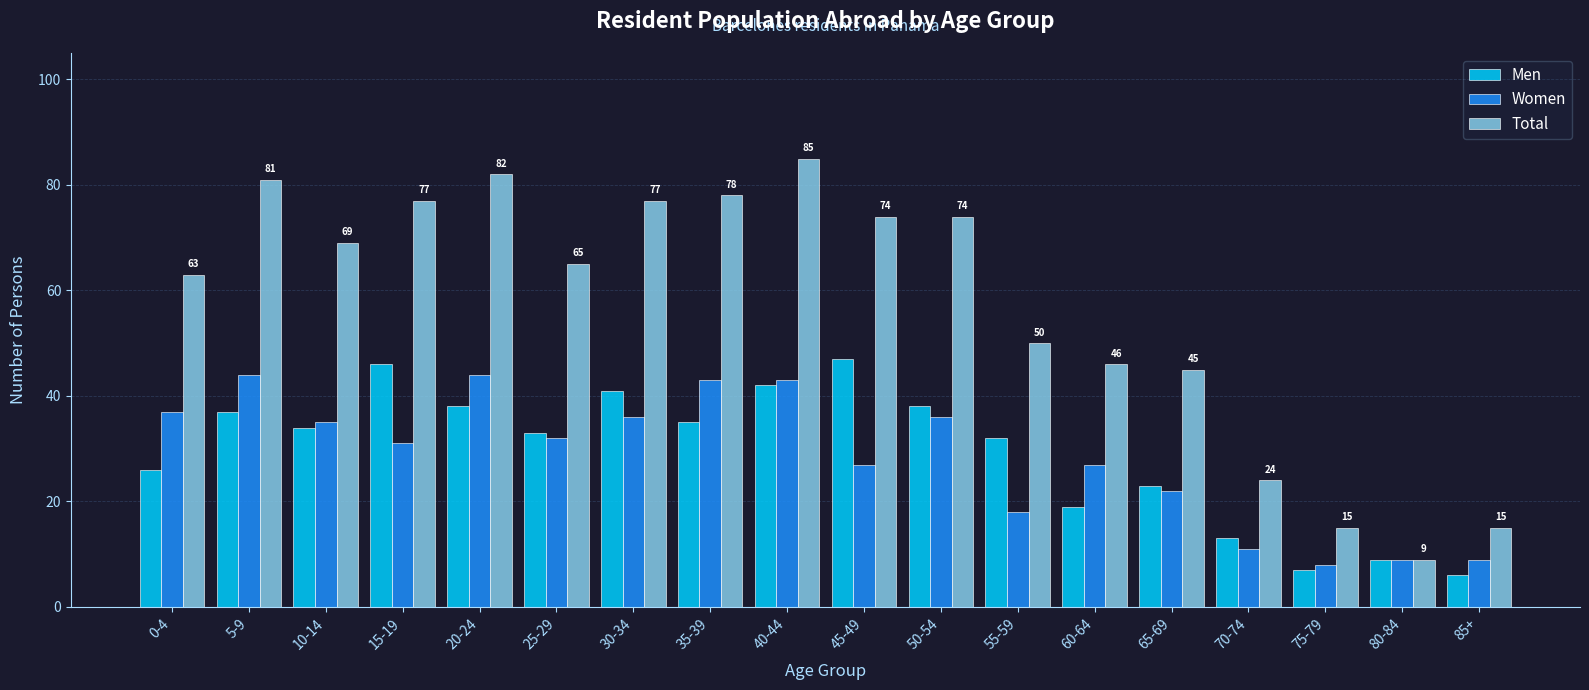

At which category is the sum across all series the highest?

40-44